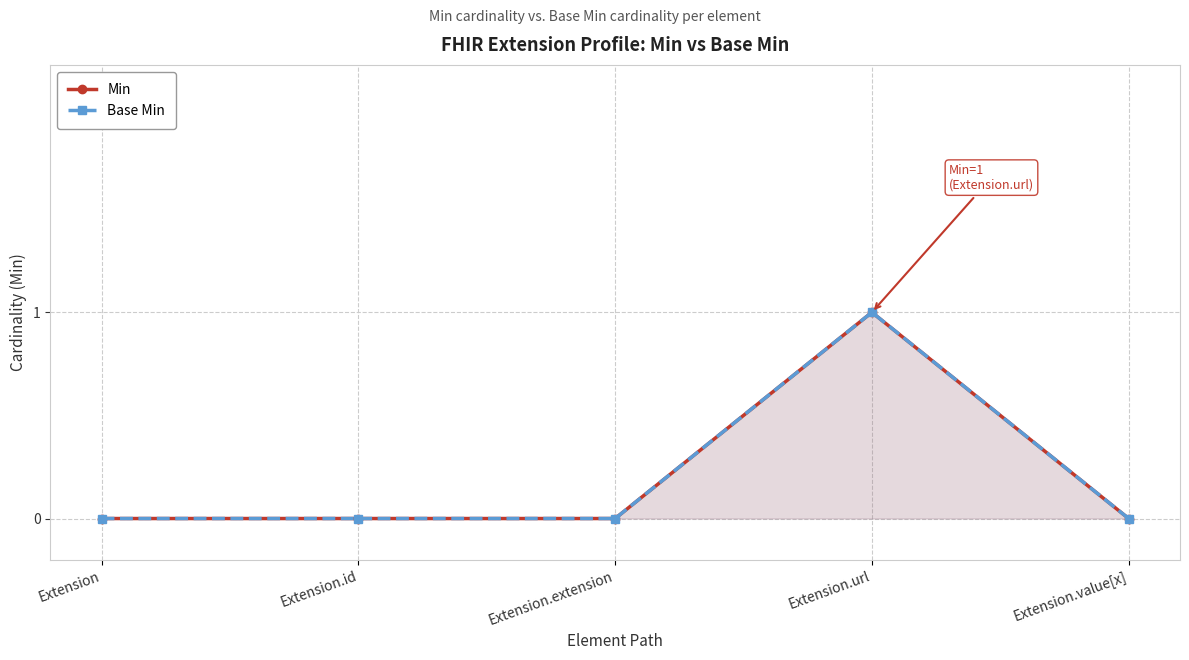

Reading right to left, what are all the values shown in this chart?

Min: Extension.value[x]=0	Extension.url=1	Extension.extension=0	Extension.id=0	Extension=0
Base Min: Extension.value[x]=0	Extension.url=1	Extension.extension=0	Extension.id=0	Extension=0